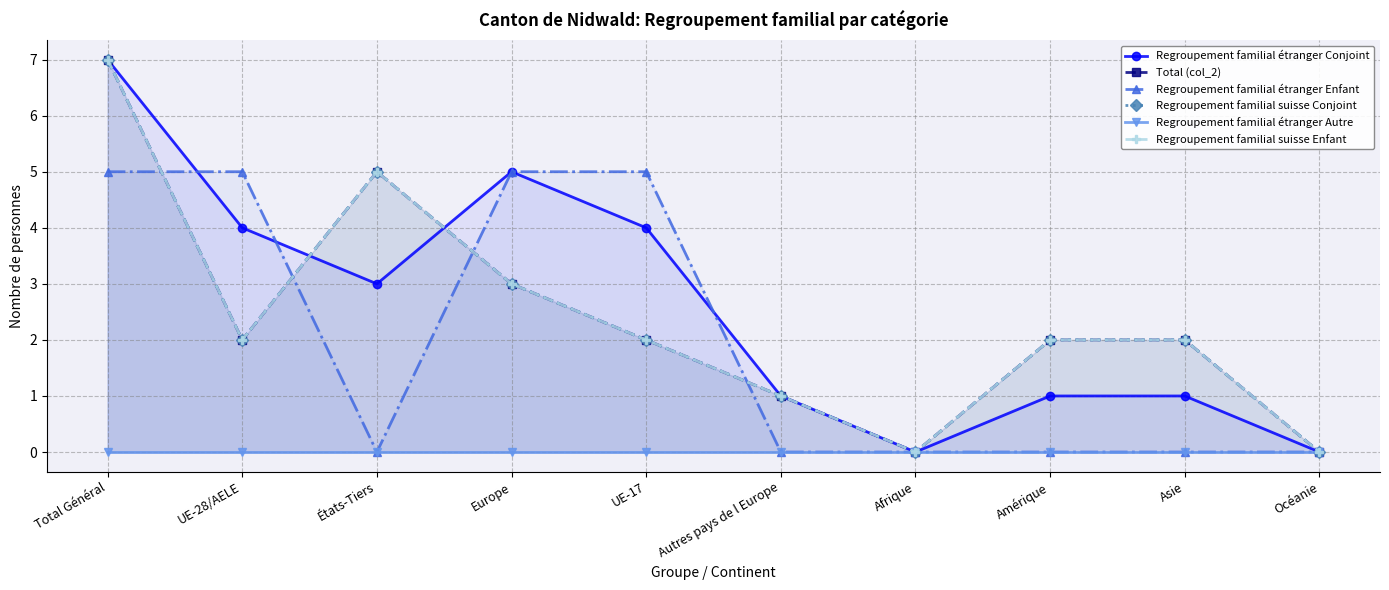

What is the spread (max minus min) of values at Total Général?

7